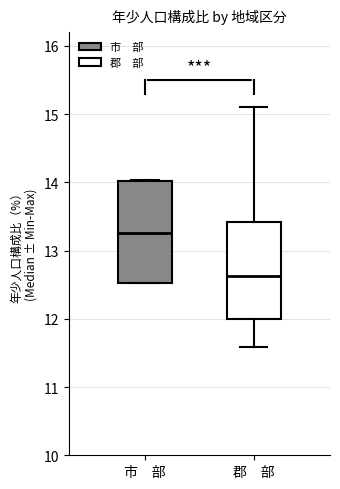

Reading left to right, transcribe this box plot: for each box, give where its median line is, the range the box spans, and where its two whiskers end, as read against the y-axis. The values are not printed on the chart, so give them approximately, as read against the axis.

市 部: median 13.3, box 12.5 to 14.0, whiskers 12.5 to 14.0
郡 部: median 12.6, box 12.0 to 13.4, whiskers 11.6 to 15.1